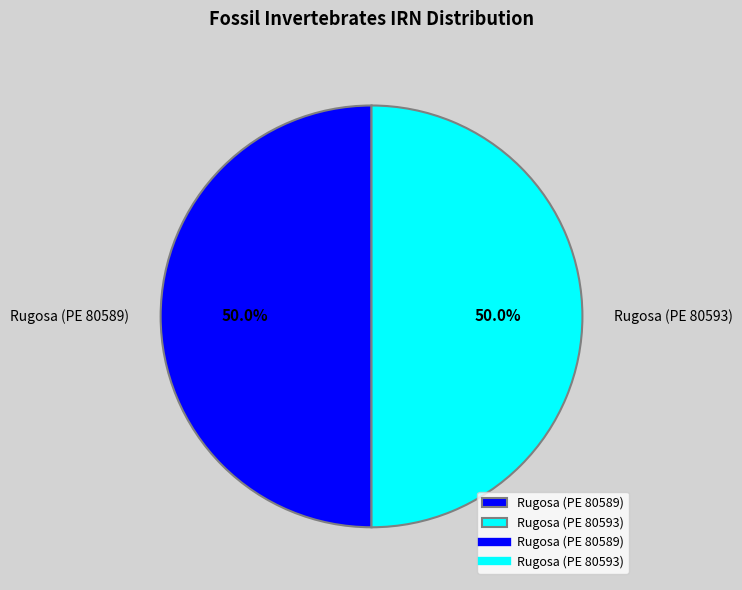

What is the ratio of the value at Rugosa (PE 80593) to the value at Rugosa (PE 80589)?

1.0